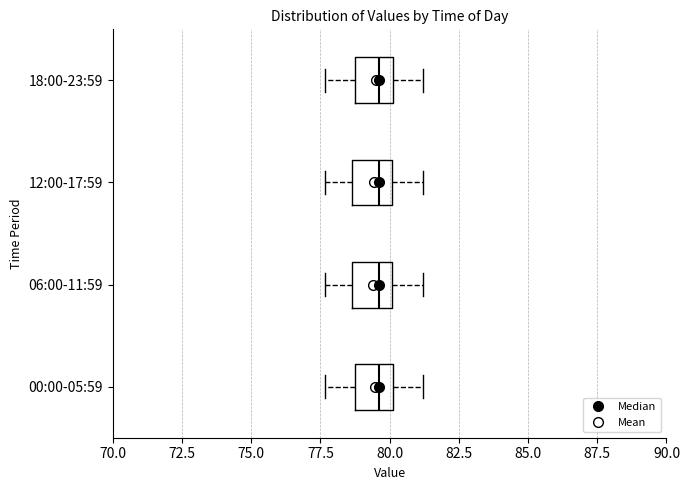

Reading bottom to top, read every box against the x-axis: the position of its median line, the range the box covers, and the ends of its whiskers. The values are not printed on the chart, so give them approximately, as read against the axis.

00:00-05:59: median 79.5, box 79.0 to 80.0, whiskers 77.5 to 81.0
06:00-11:59: median 79.5, box 78.5 to 80.0, whiskers 77.5 to 81.0
12:00-17:59: median 79.5, box 78.5 to 80.0, whiskers 77.5 to 81.0
18:00-23:59: median 79.5, box 79.0 to 80.0, whiskers 77.5 to 81.0